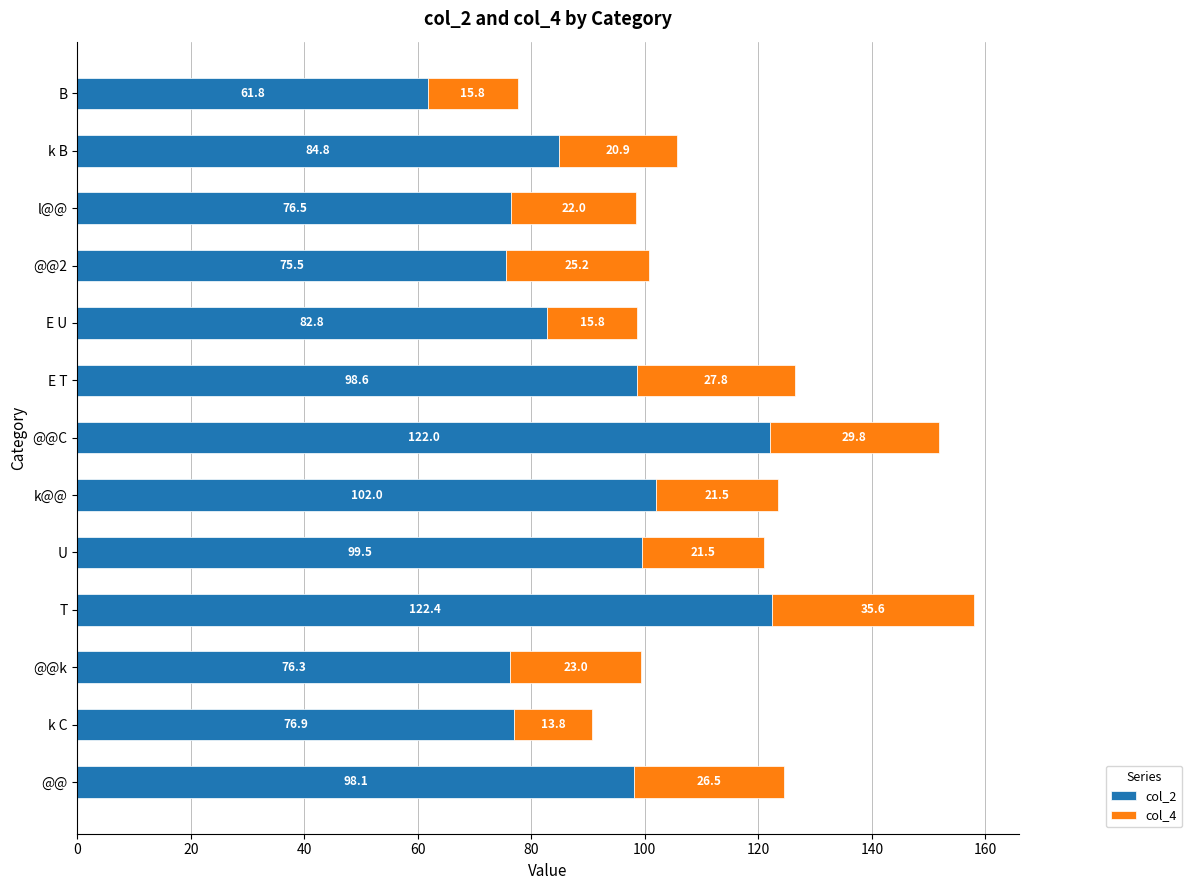

What is the total value across all series at k@@?

123.5